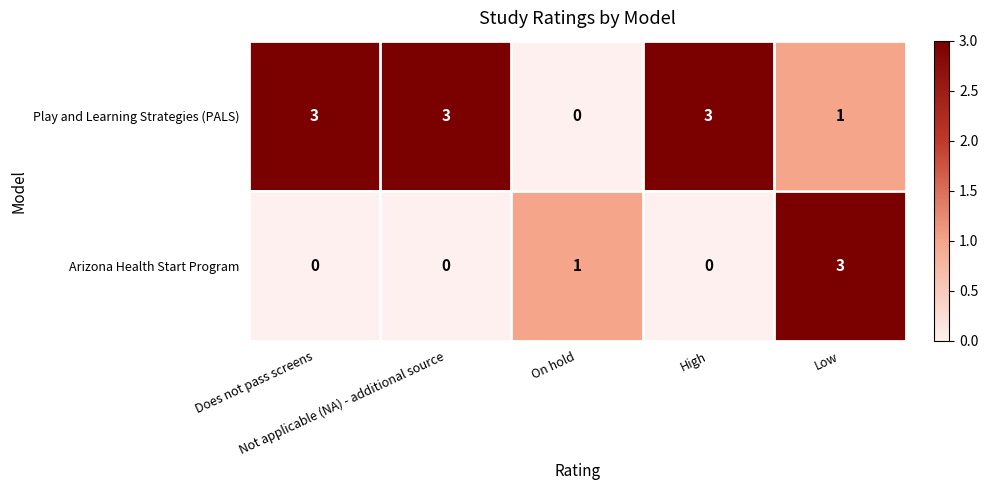

What is the greatest value displayed?

3